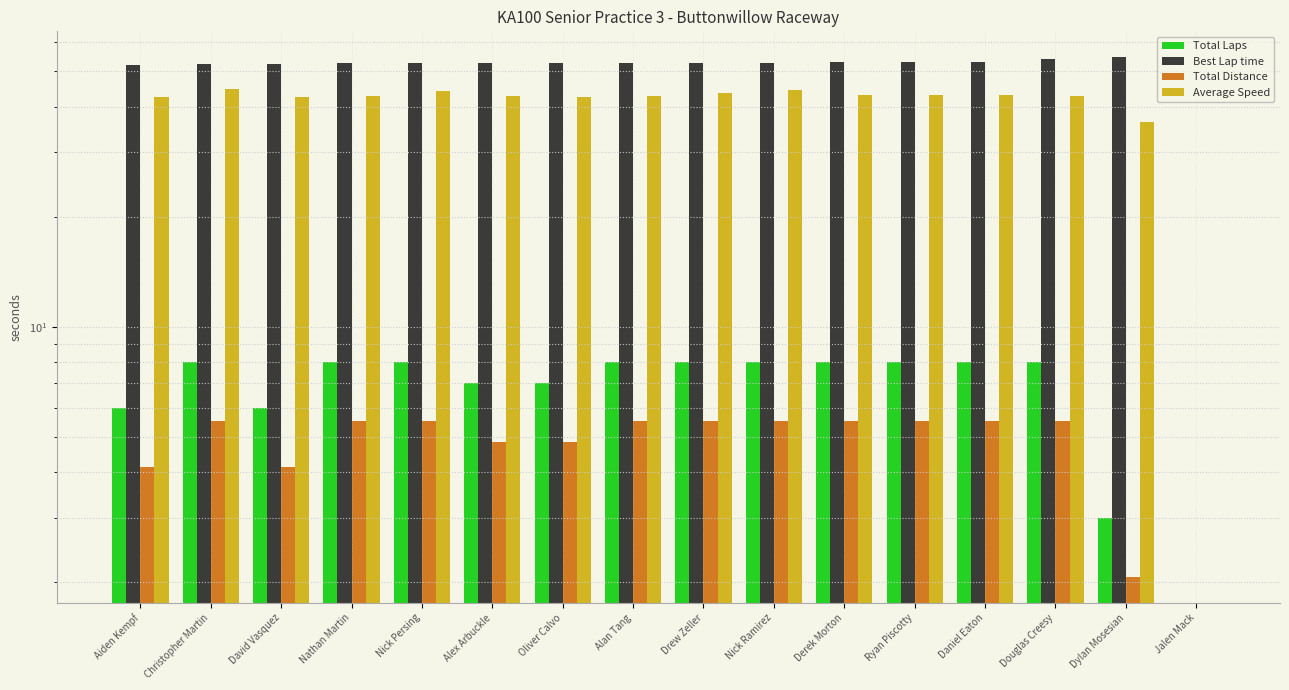

Which series has the largest total across all categories?

Best Lap time